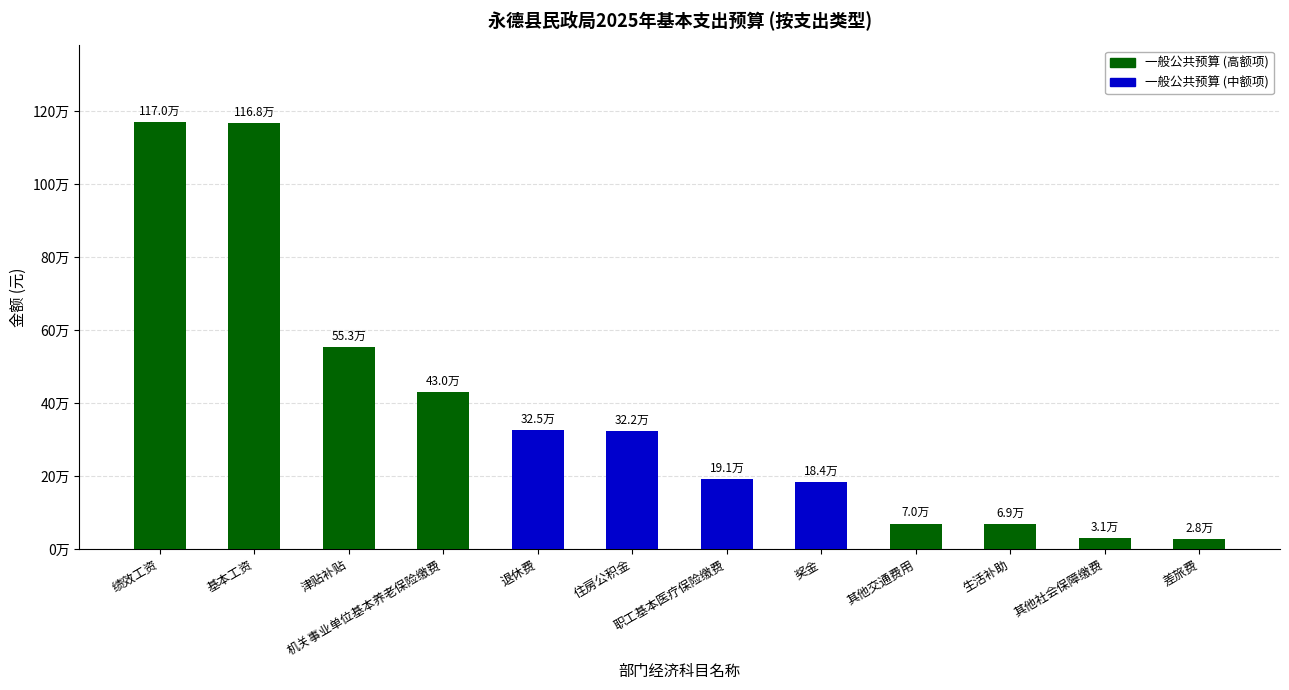

Reading left to right, transcribe all the data shown in this chart.

绩效工资=1170185.8	基本工资=1168004.0	津贴补贴=553153.4	机关事业单位基本养老保险缴费=429760.5	退休费=325396.8	住房公积金=322320.4	职工基本医疗保险缴费=190706.2	奖金=183969.0	其他交通费用=69600.0	生活补助=69319.0	其他社会保障缴费=30685.7	差旅费=28000.0